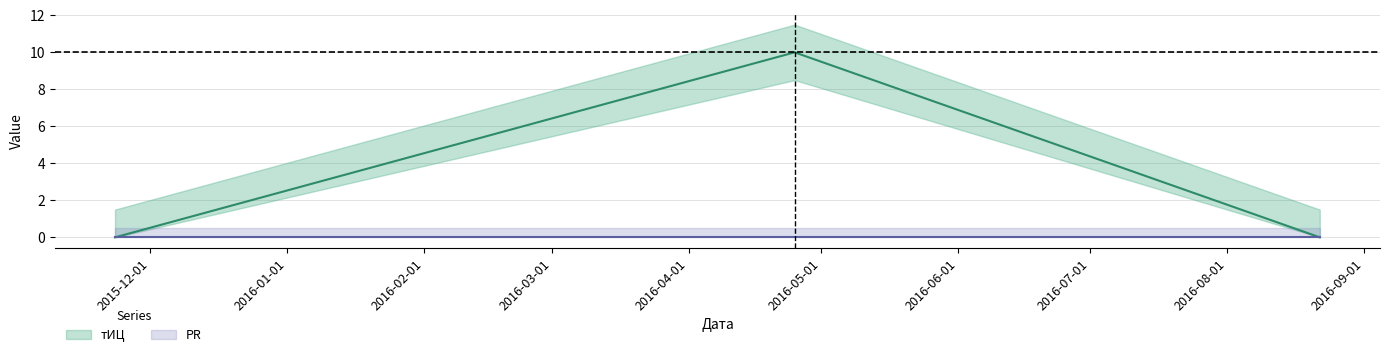

What position from the left is 2016-08-22?

3